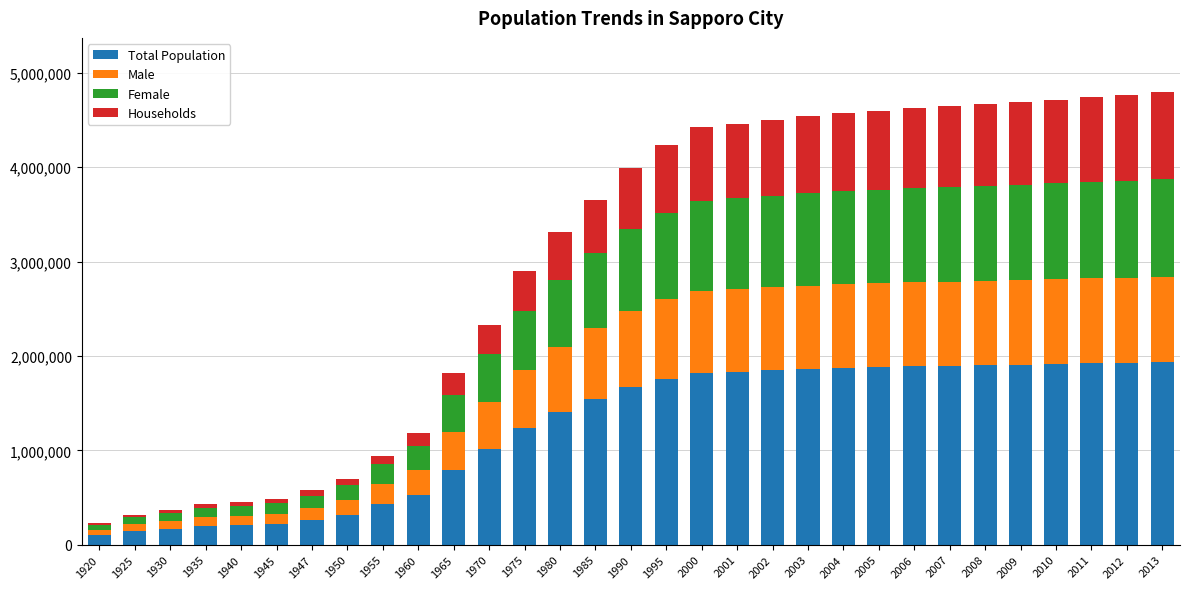

What is the maximum value for Total Population?

1936189